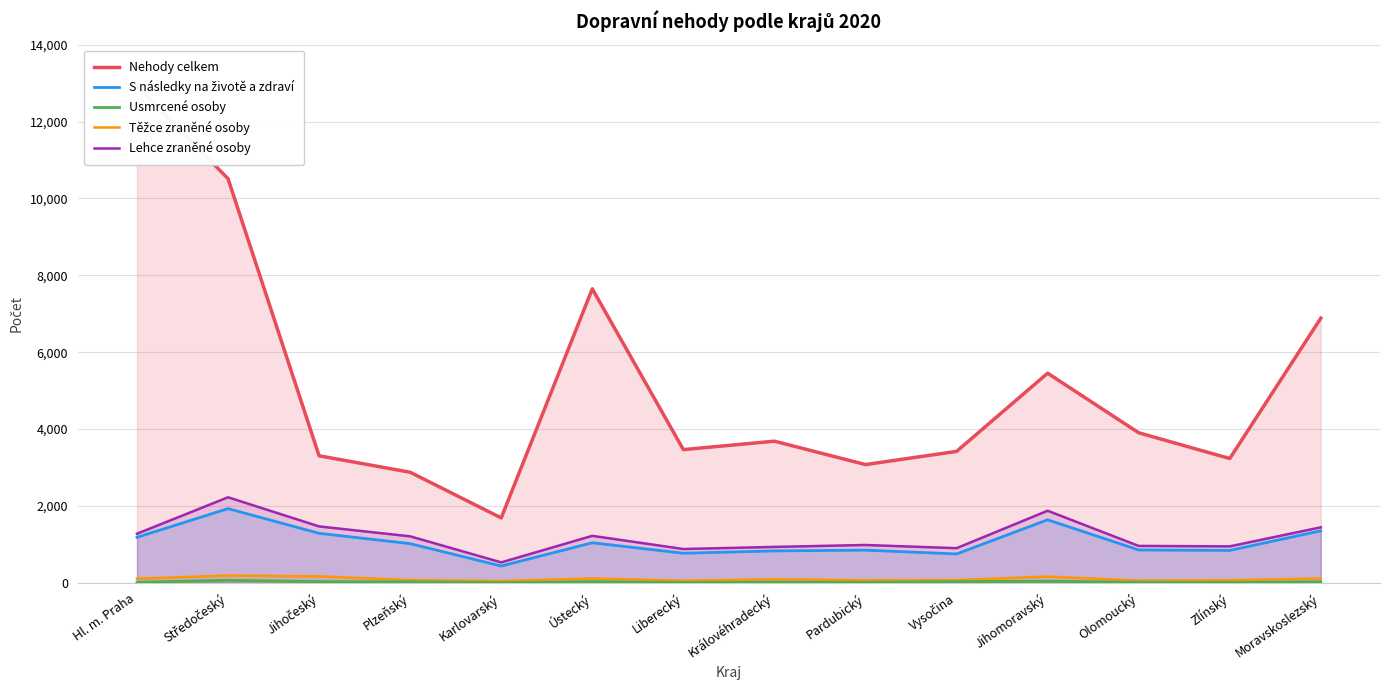

What is the value of the Lehce zraněné osoby point at the 1st from the left?

1278